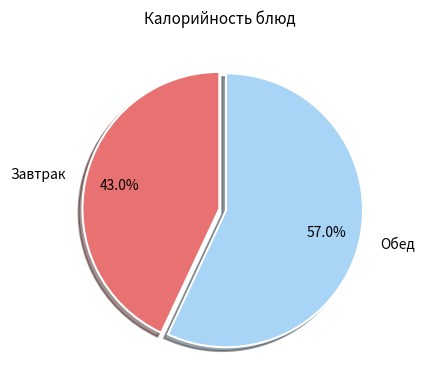

How many segments does this pie chart have?

2